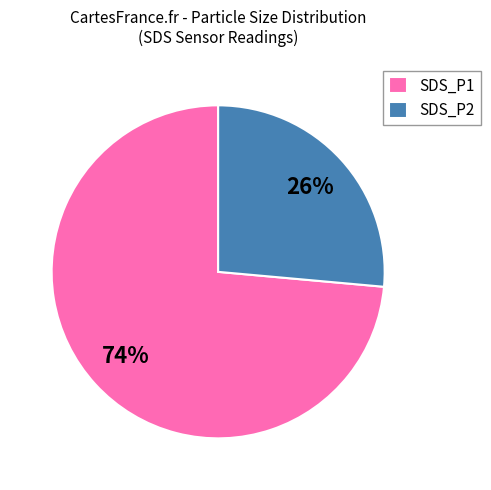

To the nearest percent, what portion does SDS_P1 represent?

74%